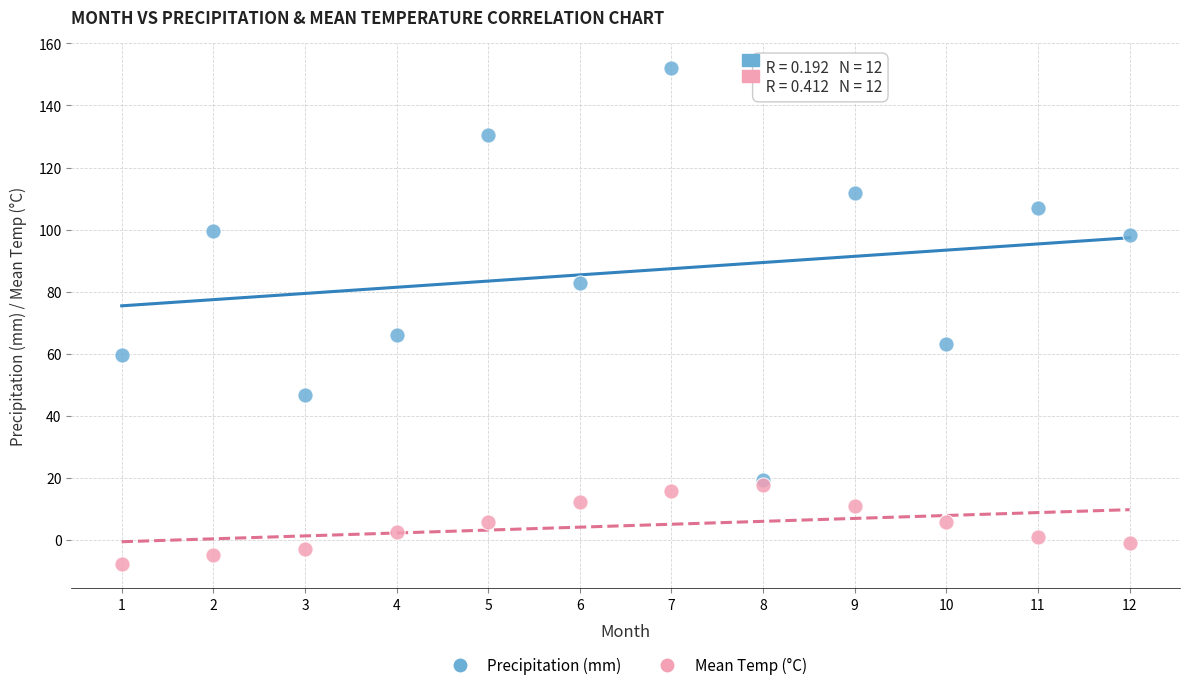

Which series has the widest spread of Y values?

Precipitation (mm)